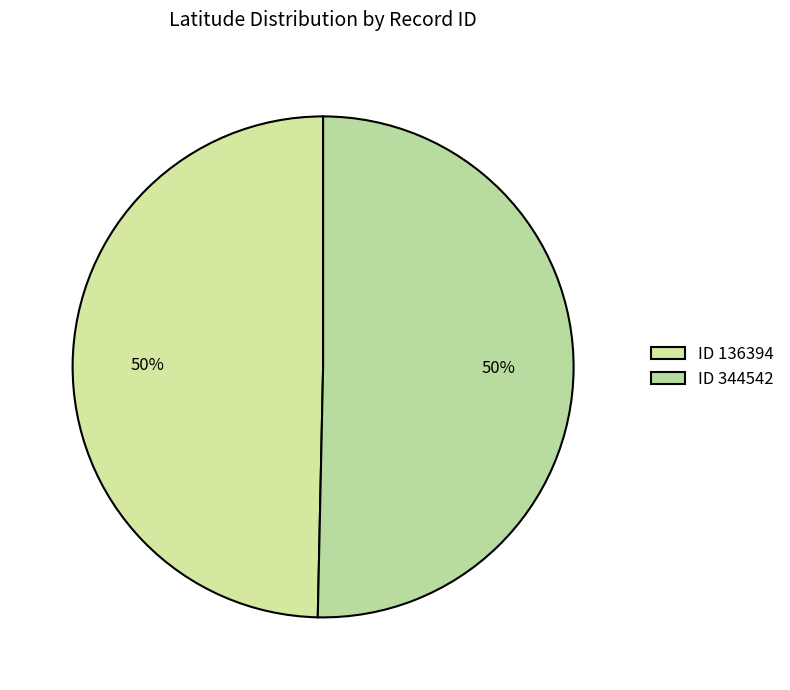

Which category has the biggest portion of the pie?

344542